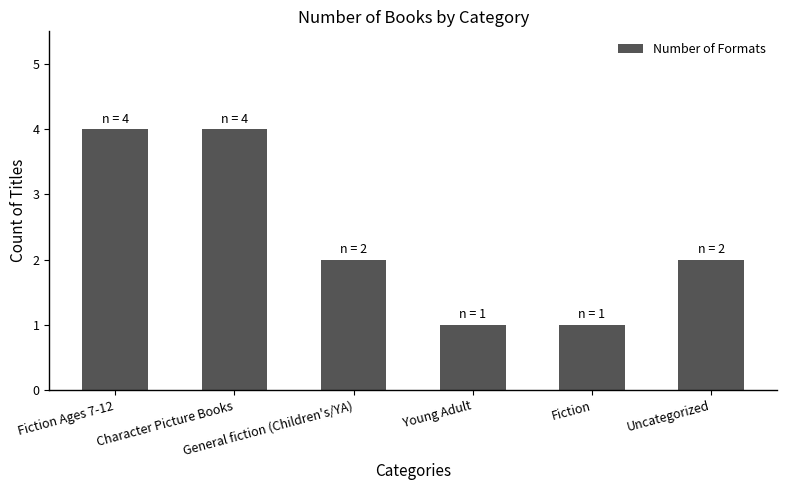

Are the bars horizontal?

No